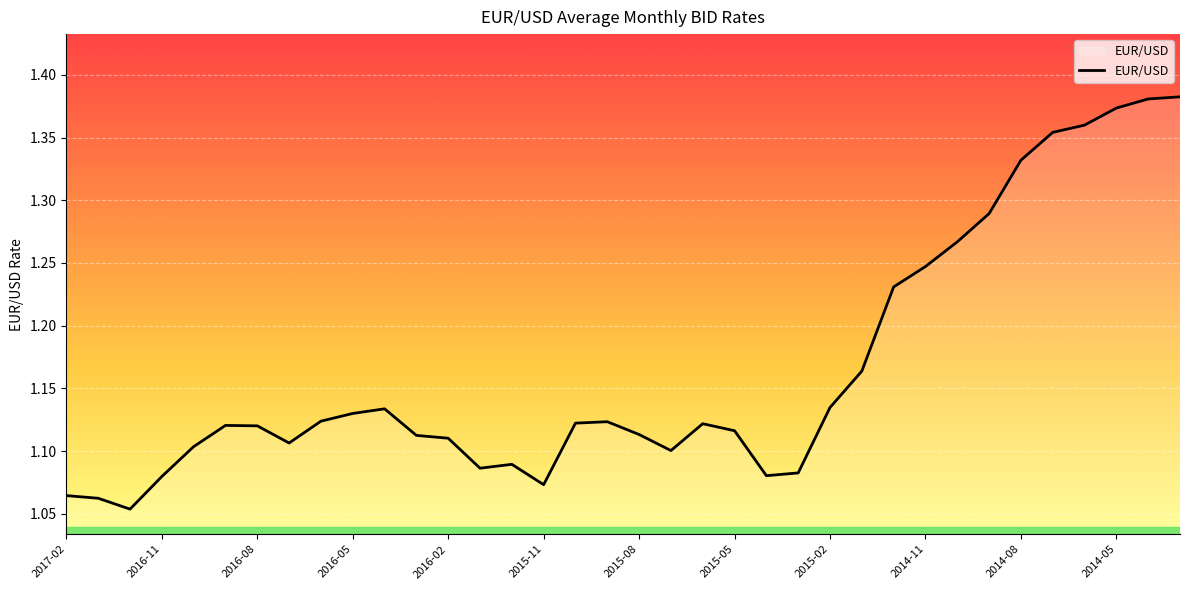

What is the difference between the maximum and minimum values?

0.3